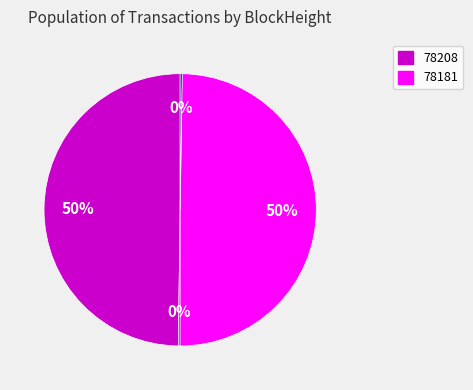

To the nearest percent, what is the average slice percentage?

25%